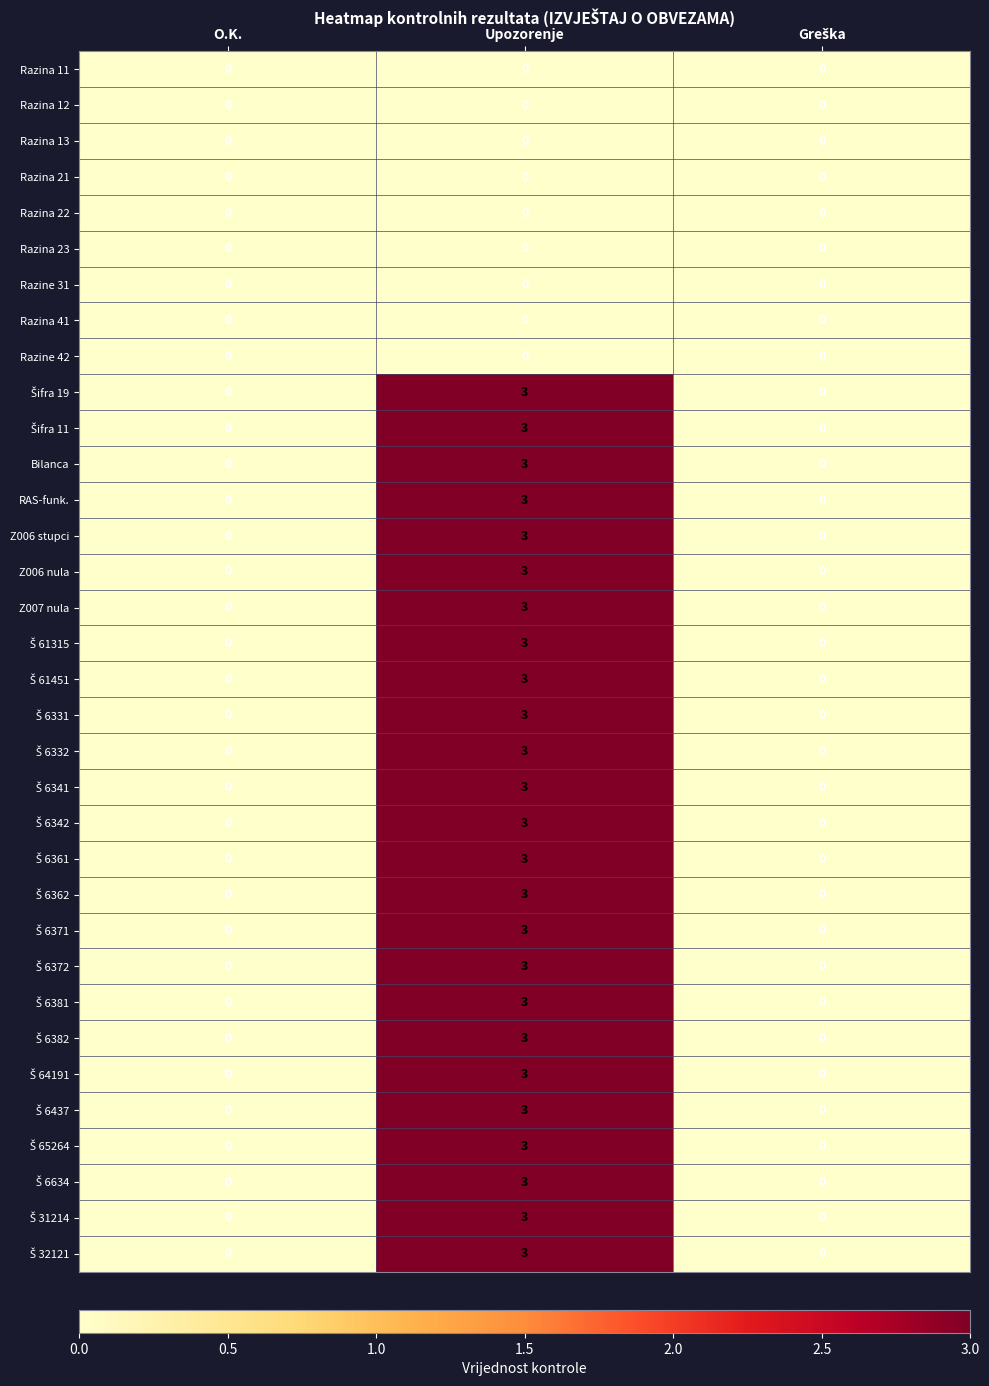

The value of Razina 11 at O.K. is 0. True or false?

True